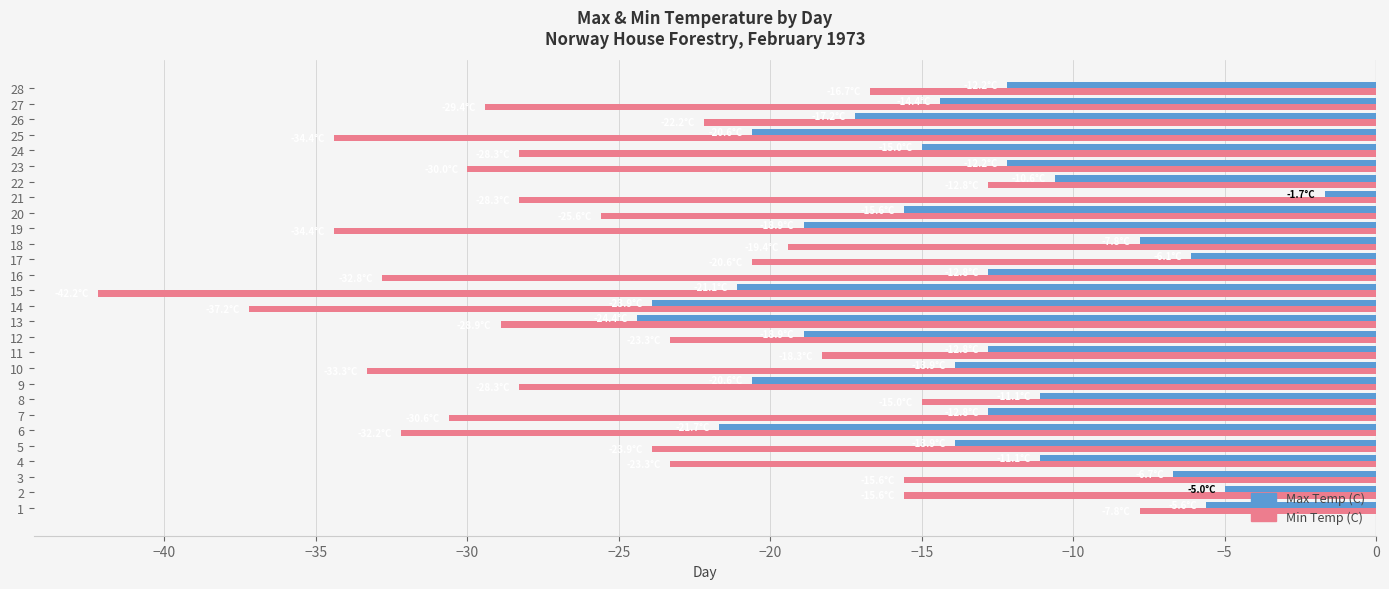

At which label does Min Temp (C) reach its minimum?

15